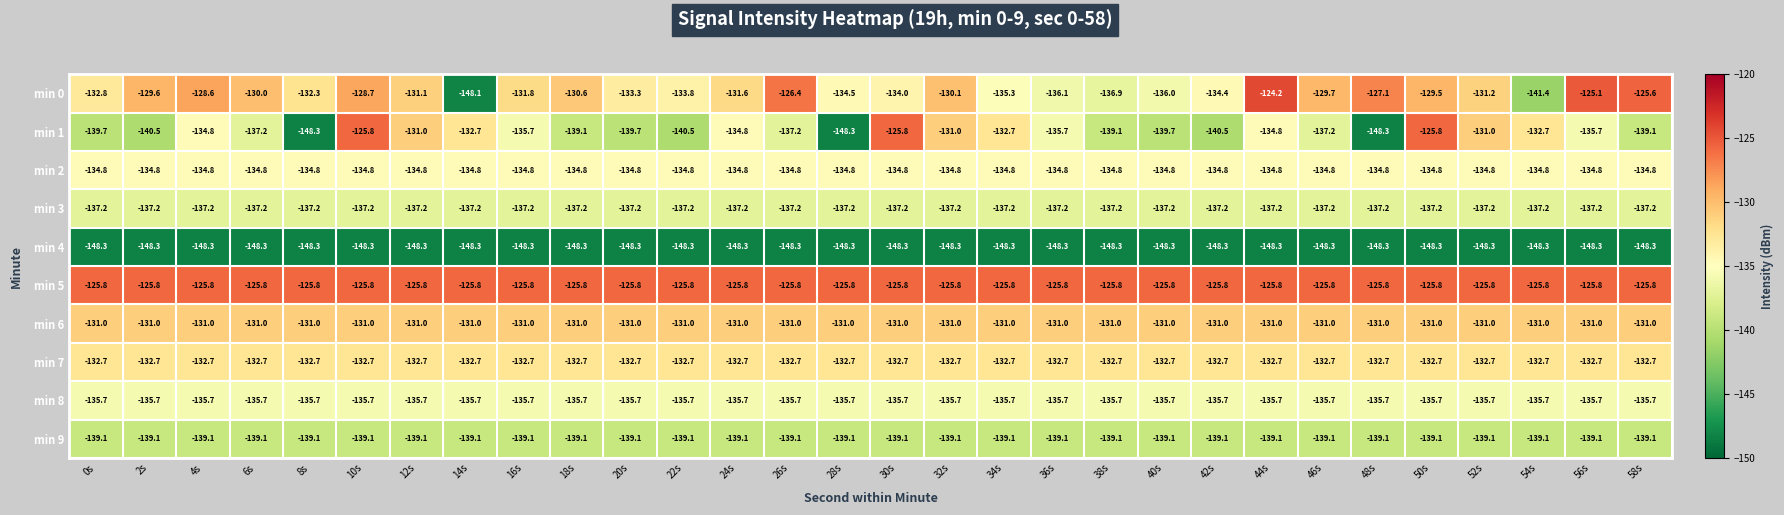

What is the spread (max minus min) of values at 0s?

22.5